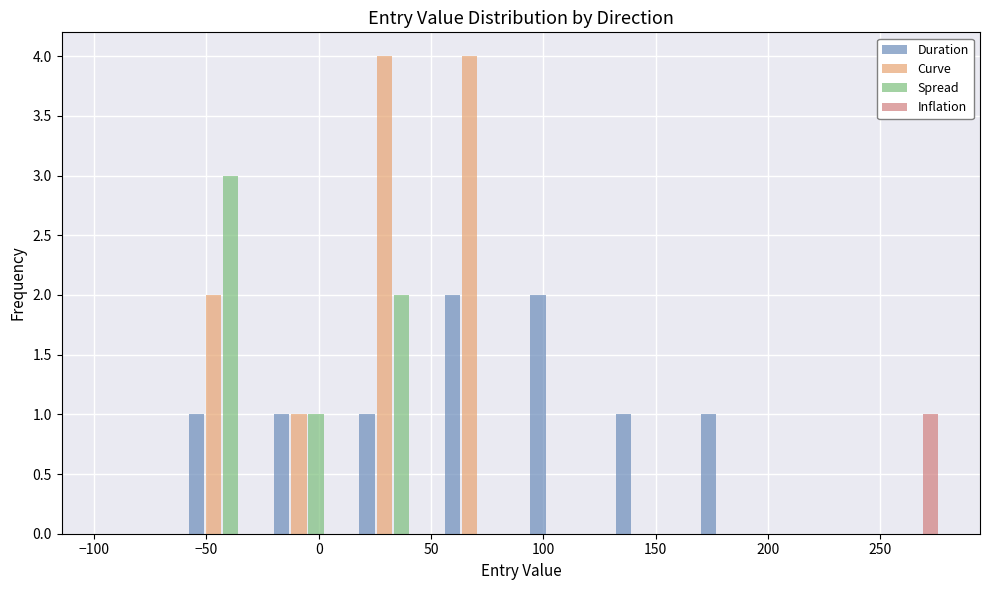

Reading left to right, transcribe this chart: for each range on the x-axis, give the height of each series' bar. Neither the bar edges nor the heights are printed on the chart, so give them approximately, as read against the axes.

-100 to -62: Duration=0	Curve=0	Spread=0	Inflation=0
-62 to -24: Duration=1	Curve=2	Spread=3	Inflation=0
-24 to 14: Duration=1	Curve=1	Spread=1	Inflation=0
14 to 52: Duration=1	Curve=4	Spread=2	Inflation=0
52 to 90: Duration=2	Curve=4	Spread=0	Inflation=0
90 to 128: Duration=2	Curve=0	Spread=0	Inflation=0
128 to 166: Duration=1	Curve=0	Spread=0	Inflation=0
166 to 204: Duration=1	Curve=0	Spread=0	Inflation=0
204 to 242: Duration=0	Curve=0	Spread=0	Inflation=0
242 to 280: Duration=0	Curve=0	Spread=0	Inflation=1